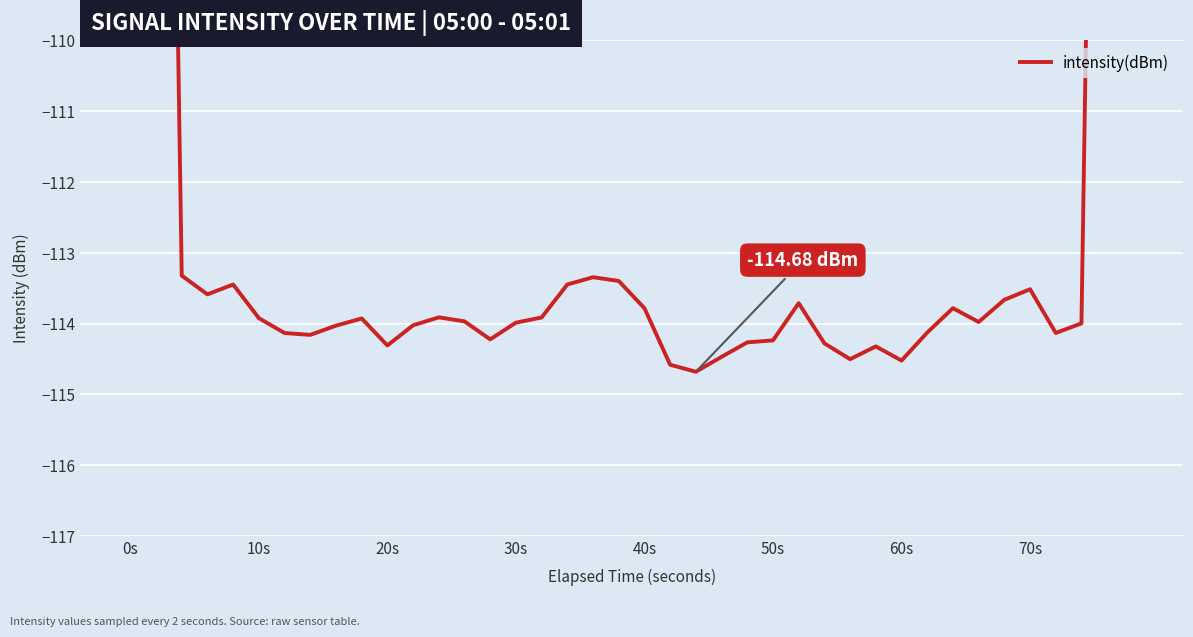

Does the chart display data point markers on the line(s)?

No